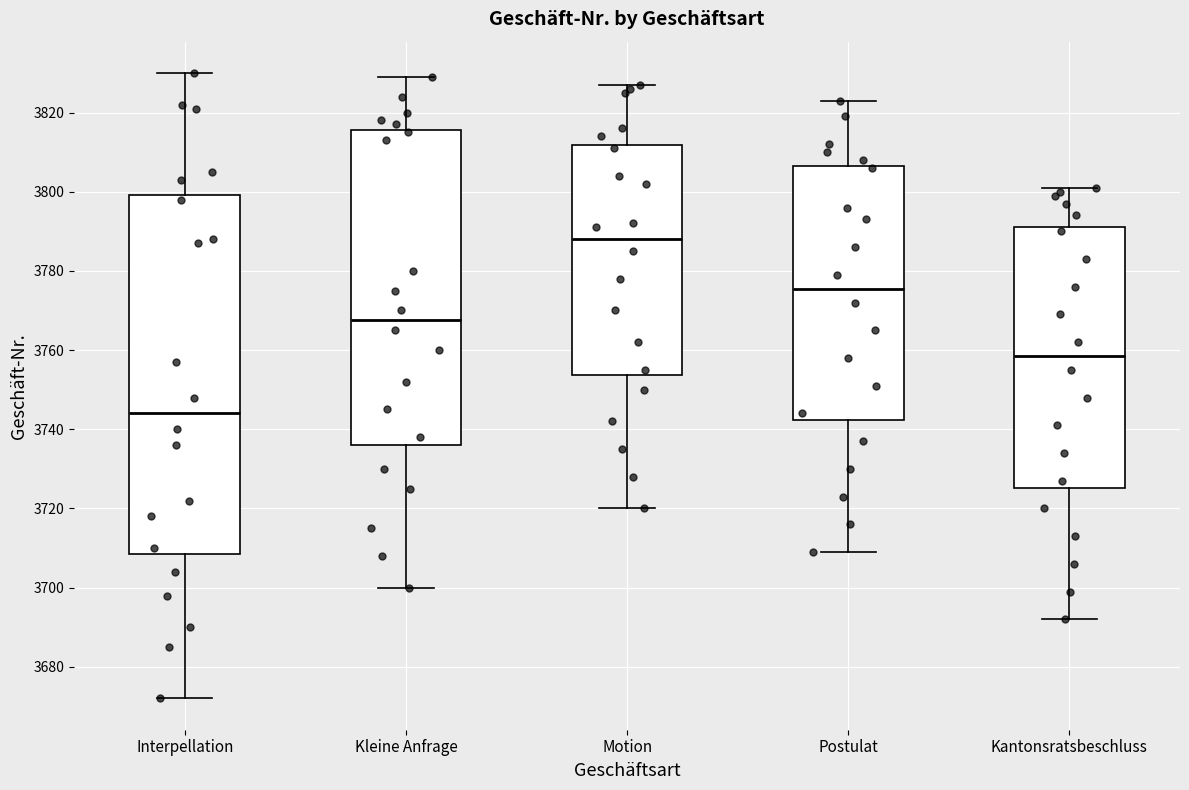

Comparing the boxes themselves (not the whiskers), which one is the tallest?

Interpellation